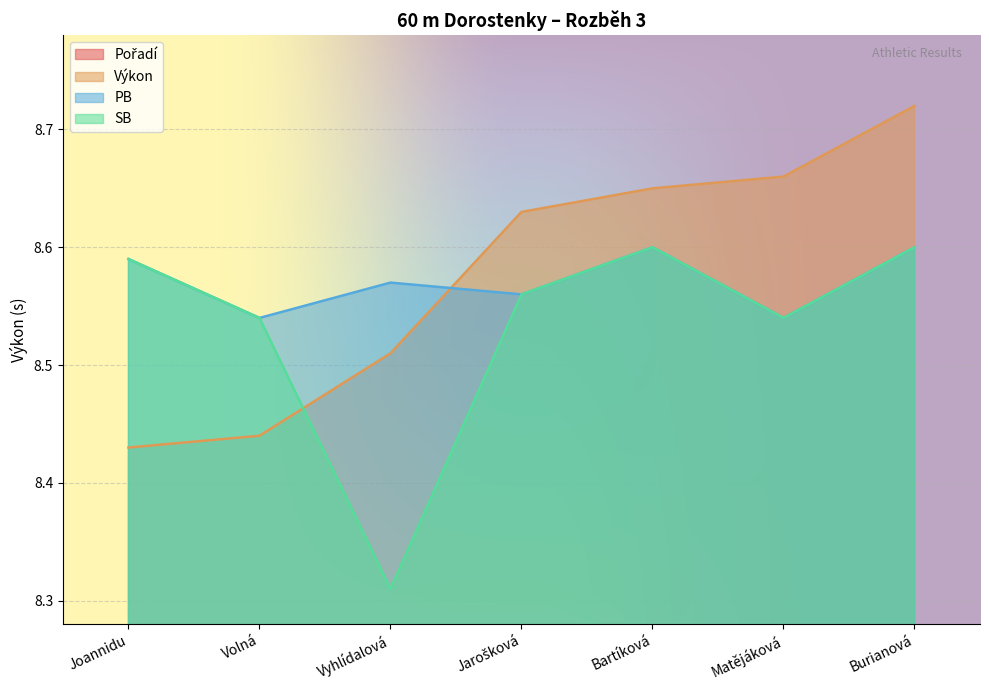

Where is SB nearest to the value 8?

Vyhlídalová